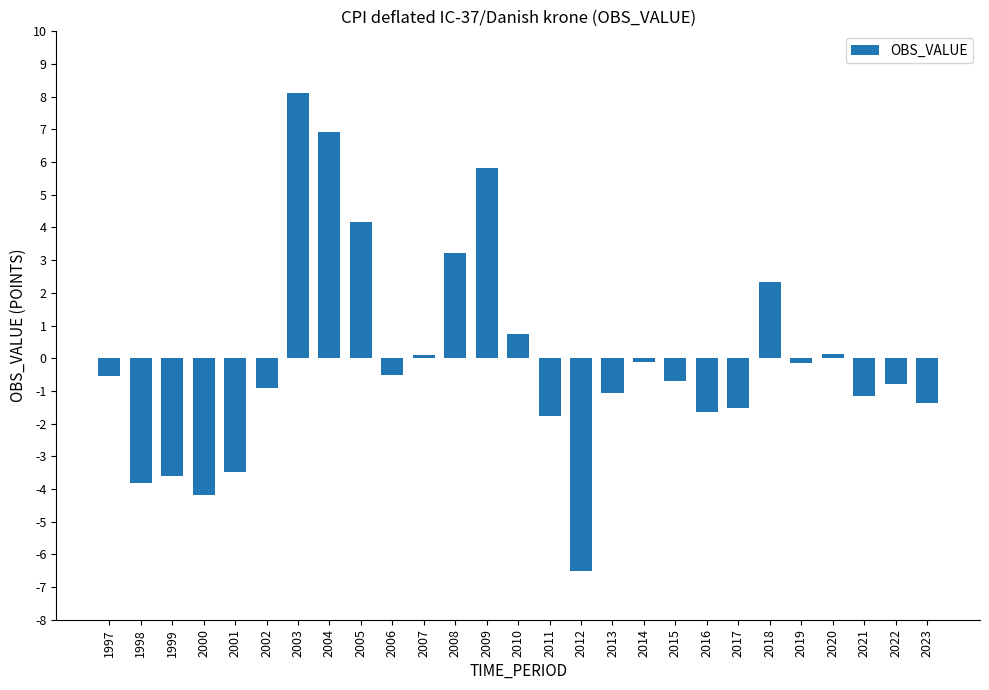

Which category has the highest value across all series?

2003